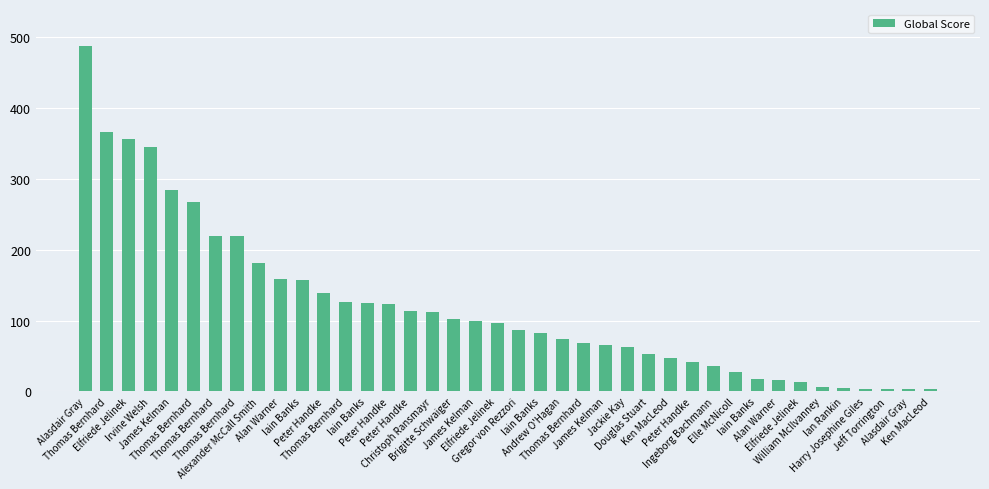

How many data points are less than 96?

20